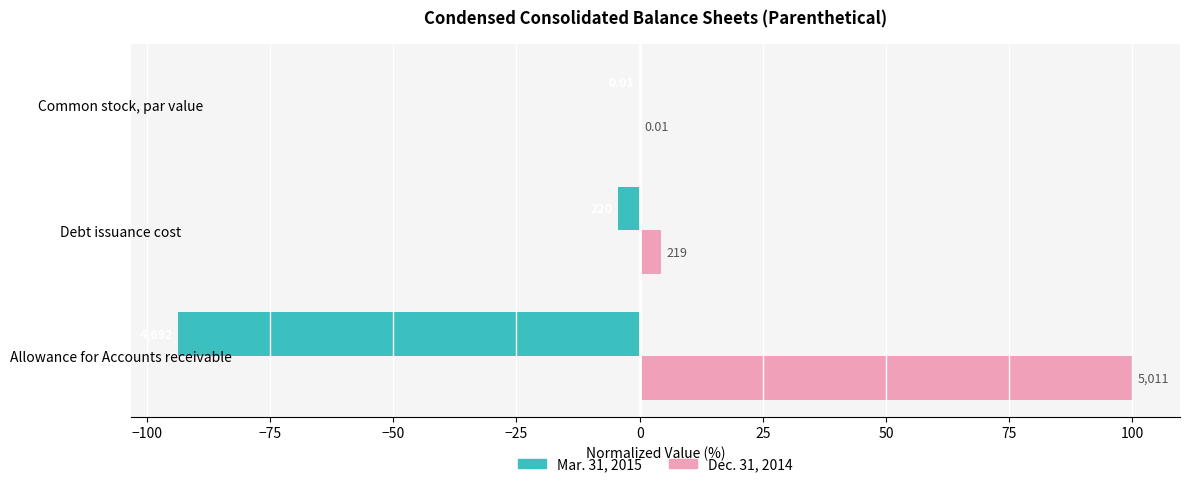

What are all the series names shown in the legend?

Mar. 31, 2015, Dec. 31, 2014